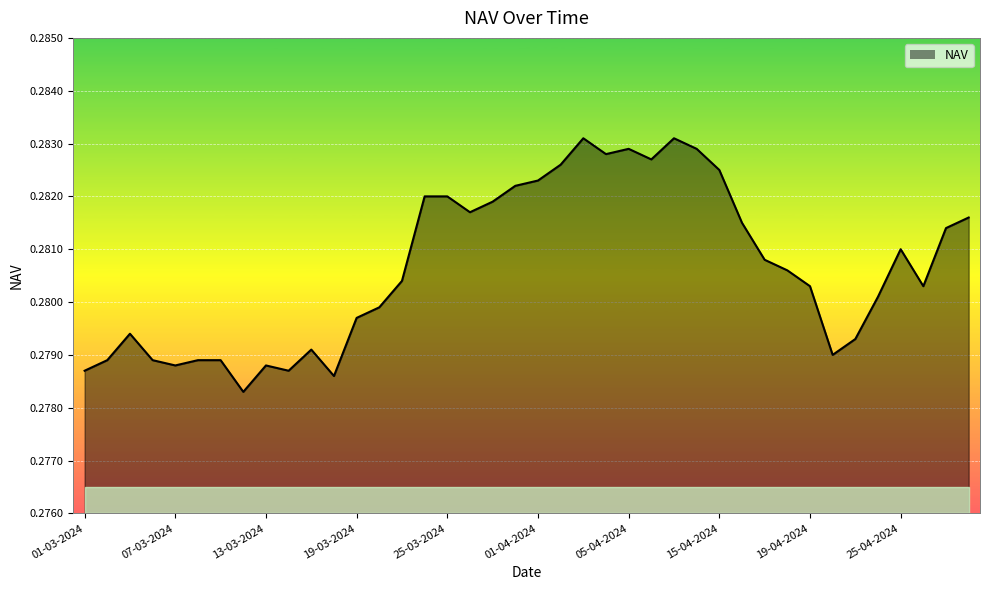

Does the chart display data point markers on the line(s)?

No